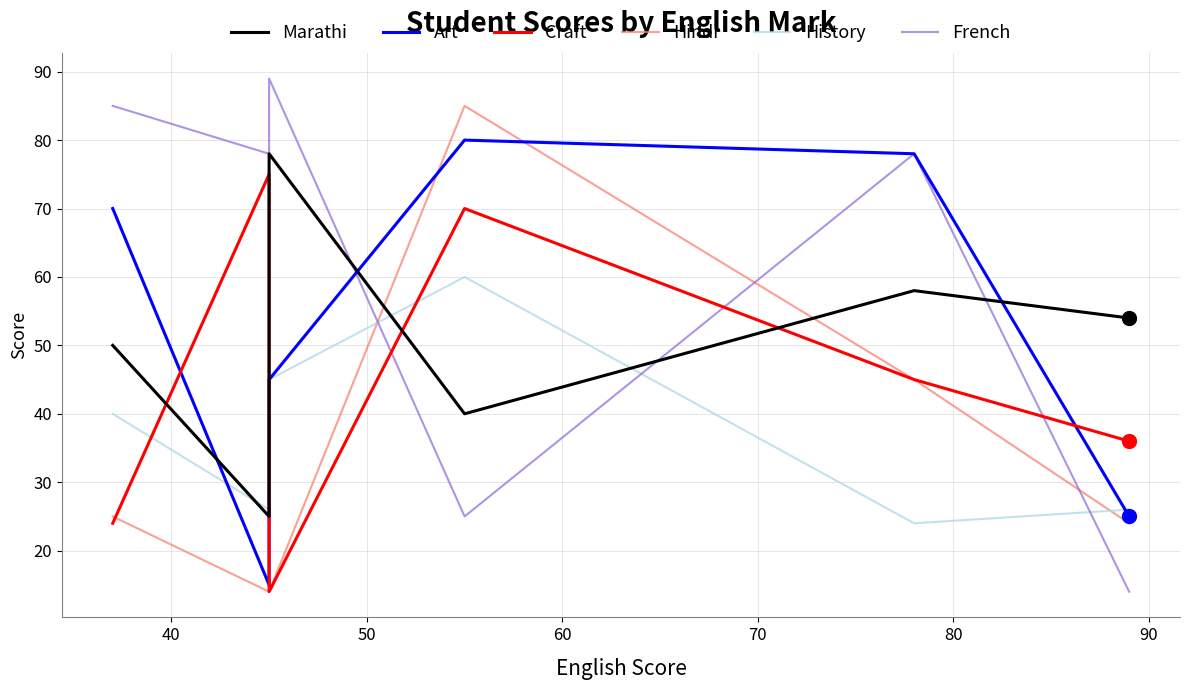

Which series has the largest total across all categories?

French